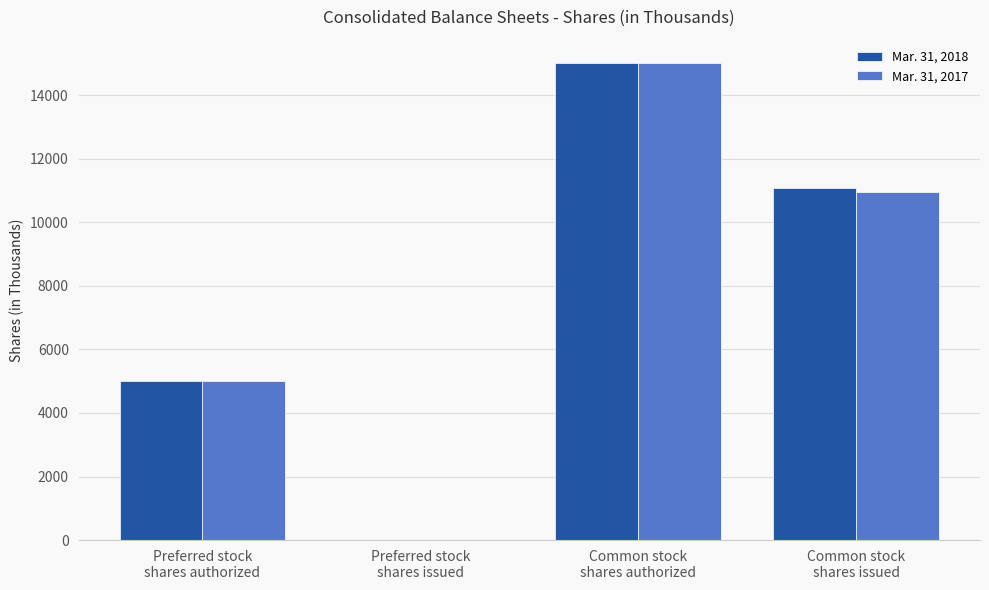

What is the greatest value displayed?

15000